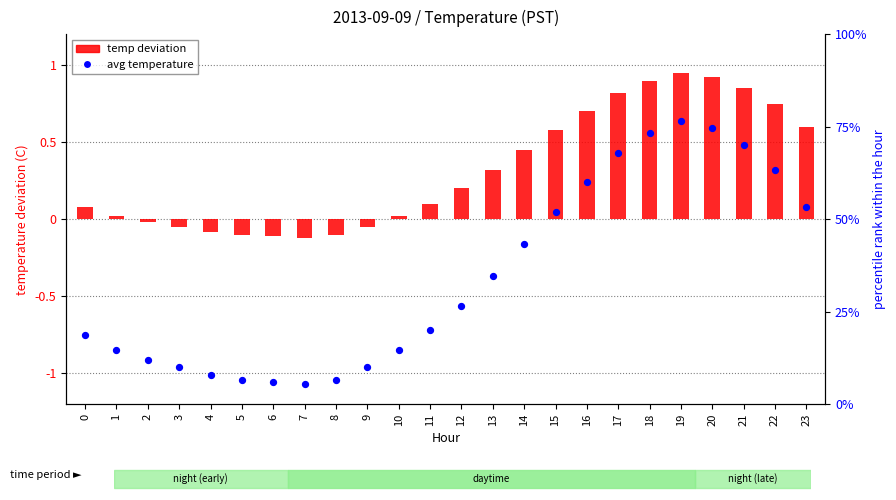

Which series has the largest total across all categories?

avg temperature